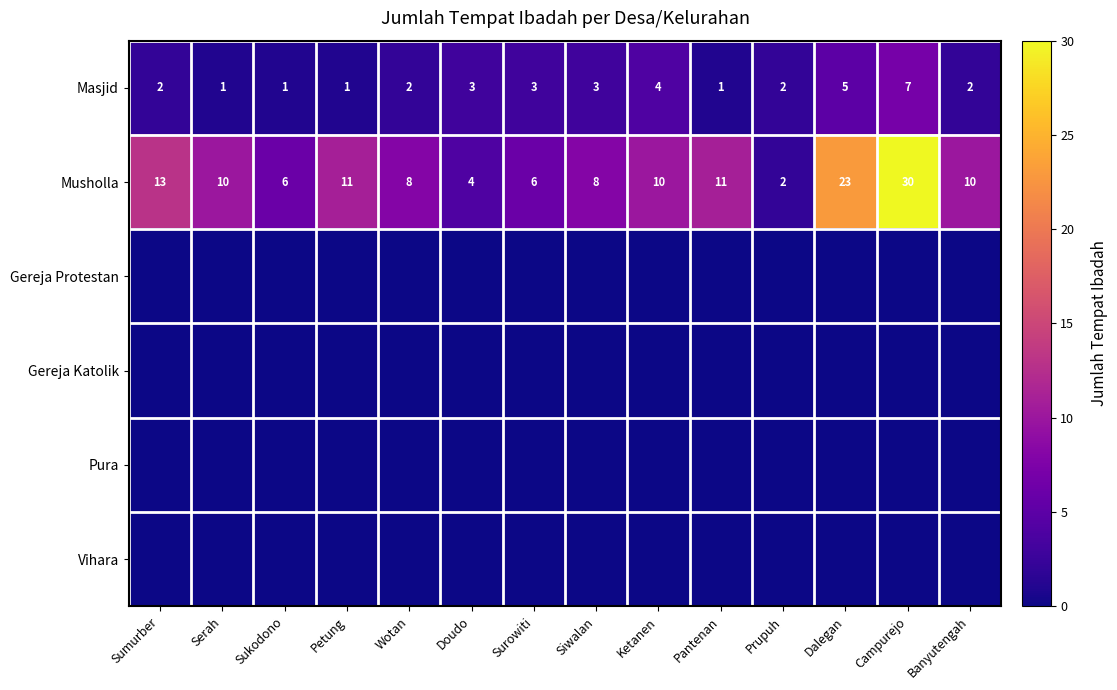

Which label corresponds to the smallest value in the chart?

Sumurber